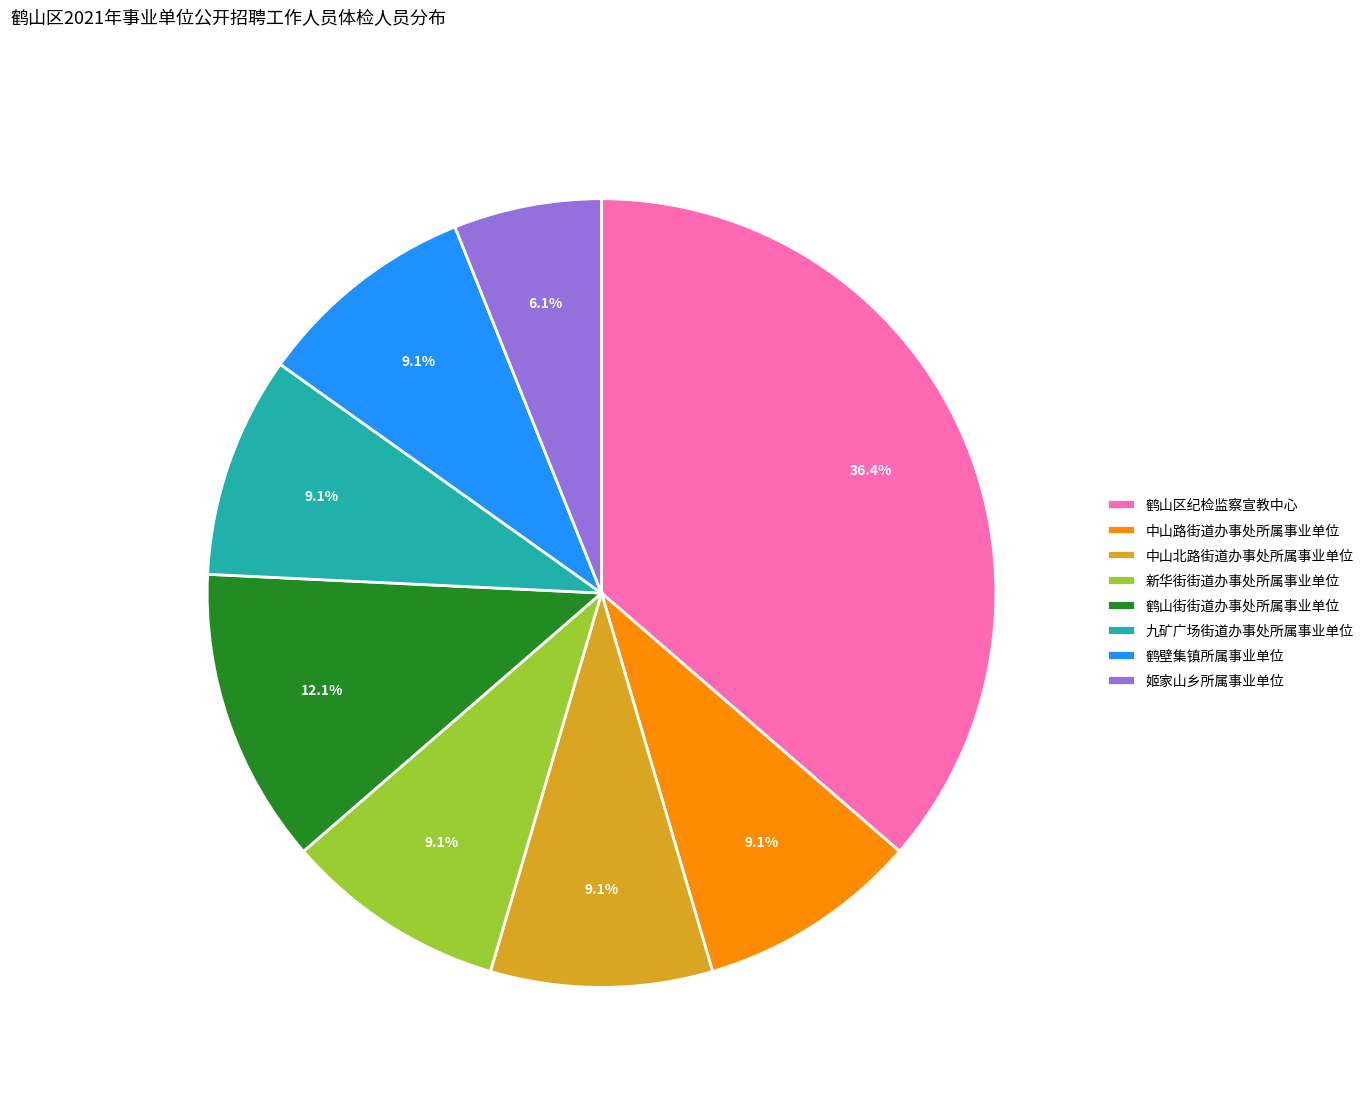

To the nearest percent, what is the difference between the largest and smallest slice percentages?

30%